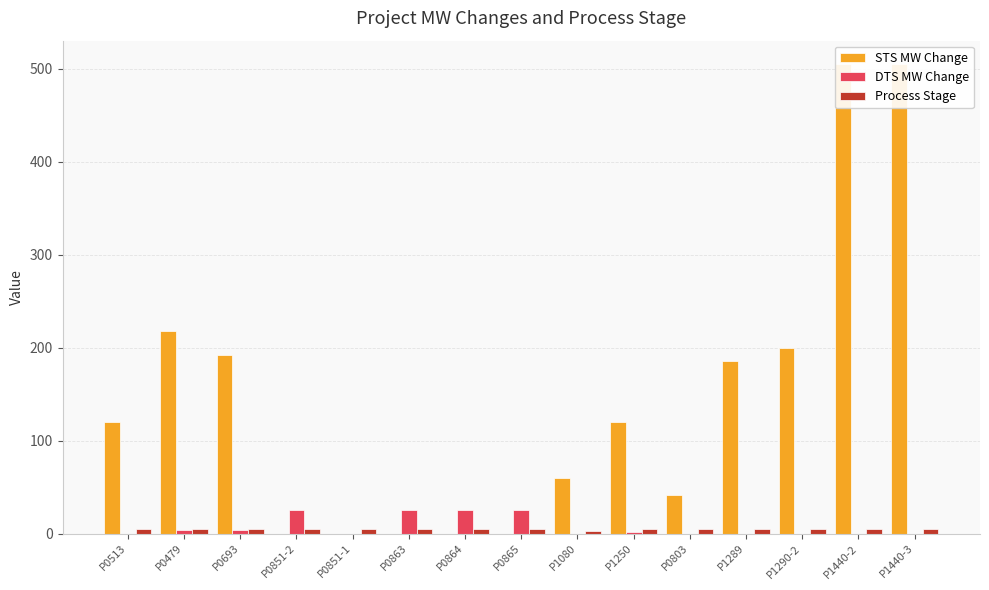

Which label corresponds to the smallest value in the chart?

P0851-2